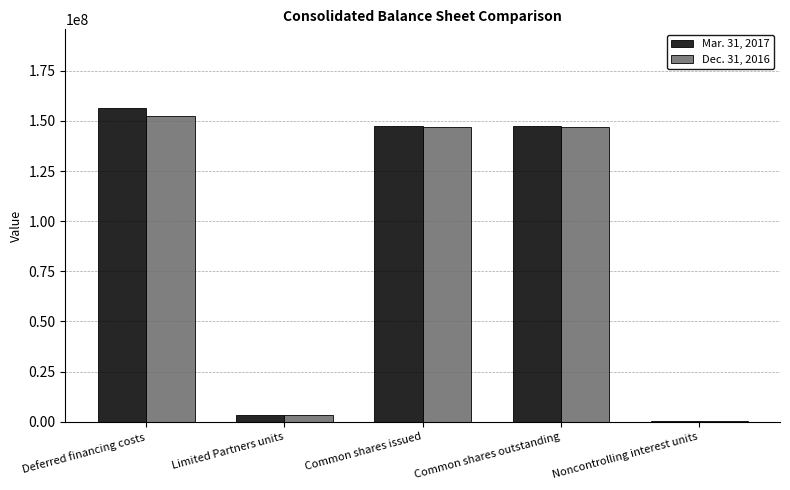

The value of Mar. 31, 2017 at Deferred financing costs is 205691179. True or false?

False